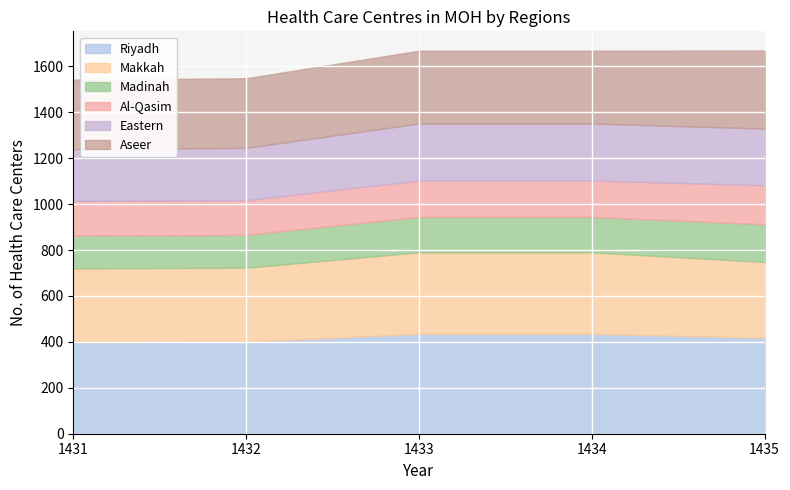

What is the highest value of the Riyadh series?

435